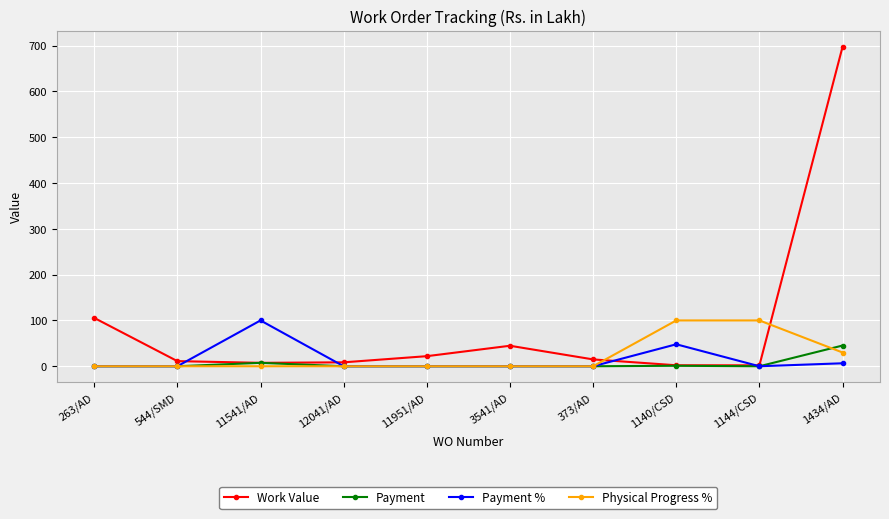

What is the value of the Work Value point at the 7th from the left?

14.9